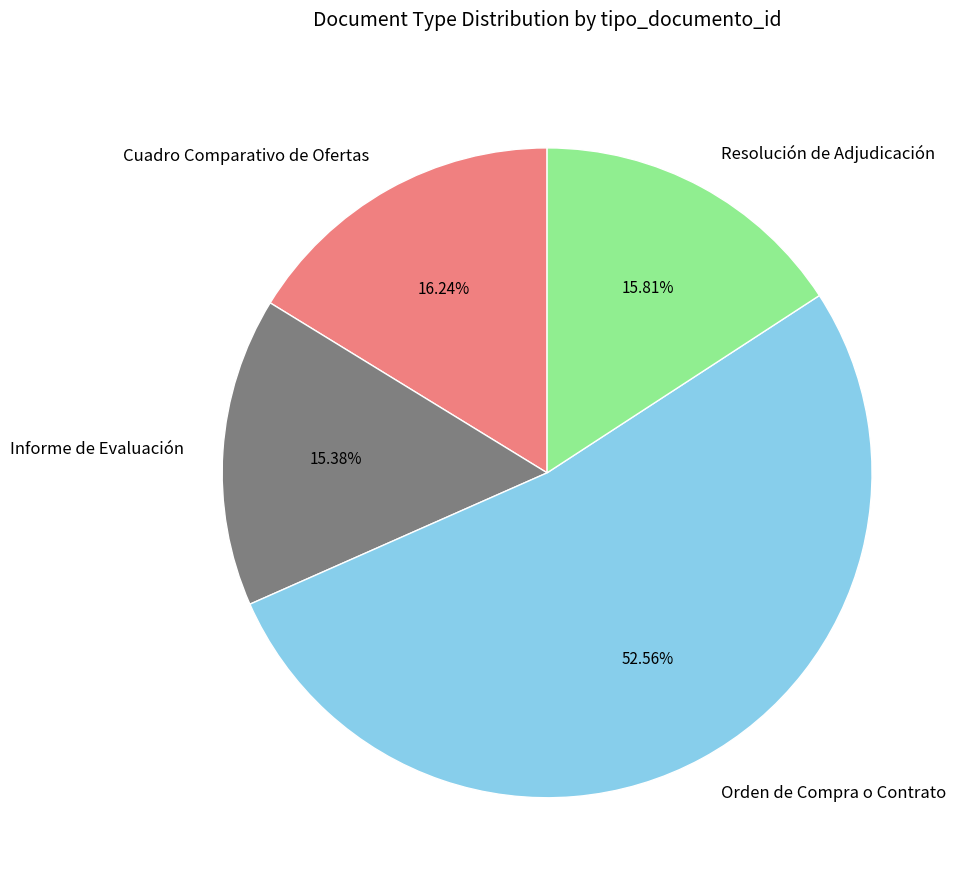

How much of the chart is everything except Orden de Compra o Contrato?

47.4%